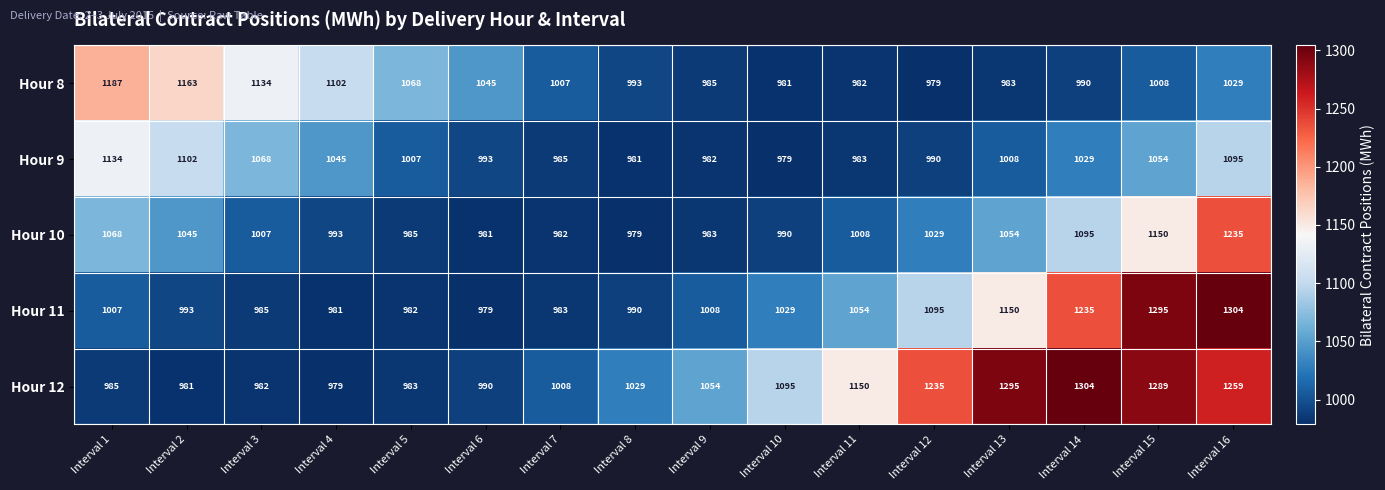

What is the sum of all Hour 12 values?

17618